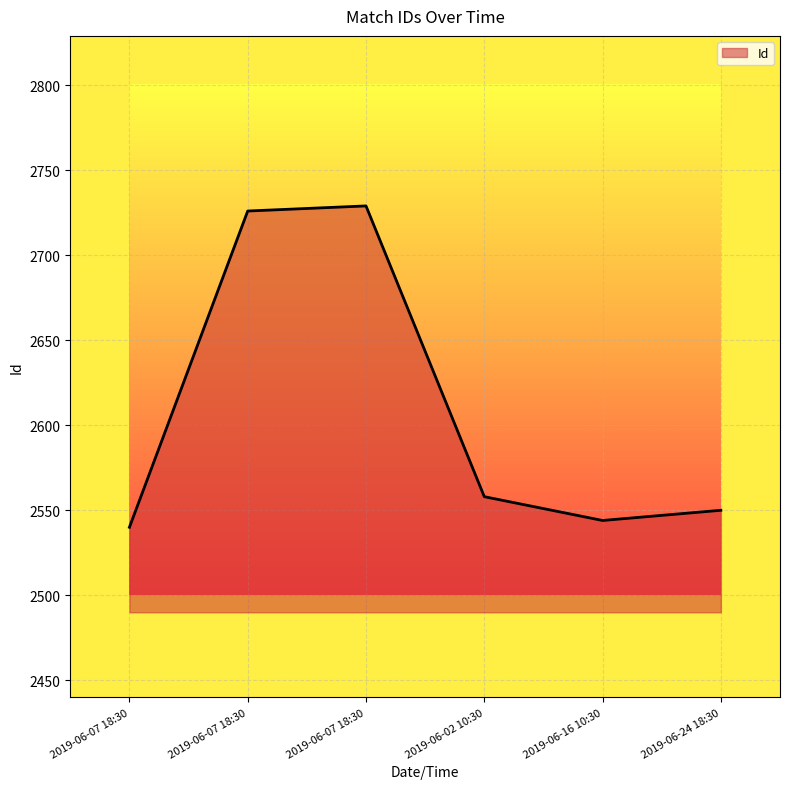

What is the label of the 4th point from the right?

2019-06-07 18:30